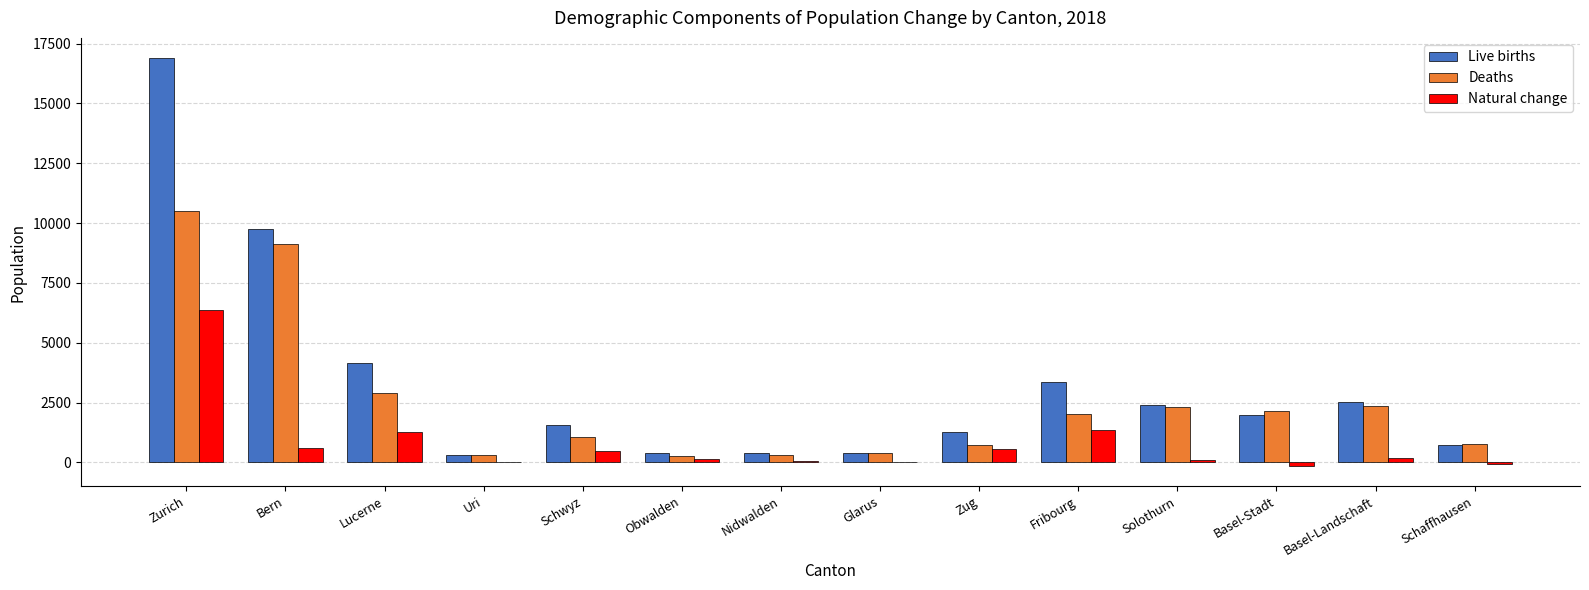

What is the sum of all Live births values?

46113